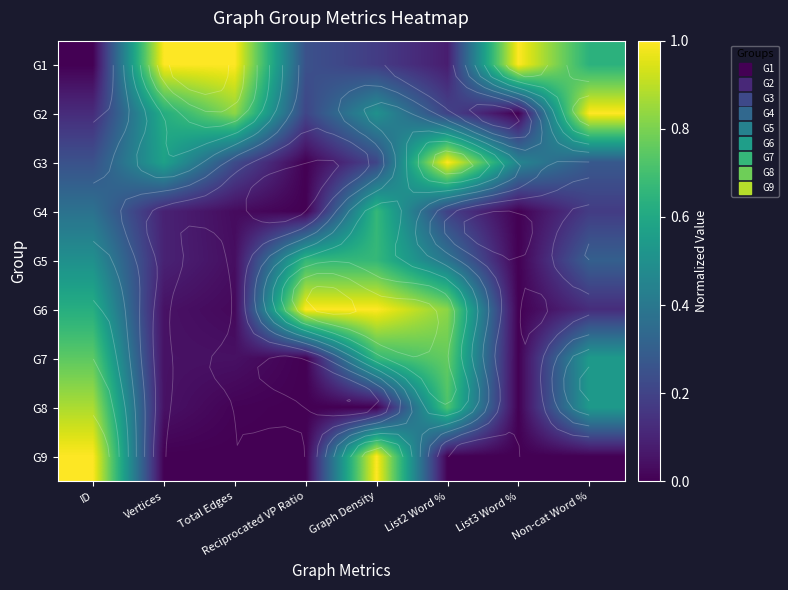

At which label does G9 reach its peak?

ID